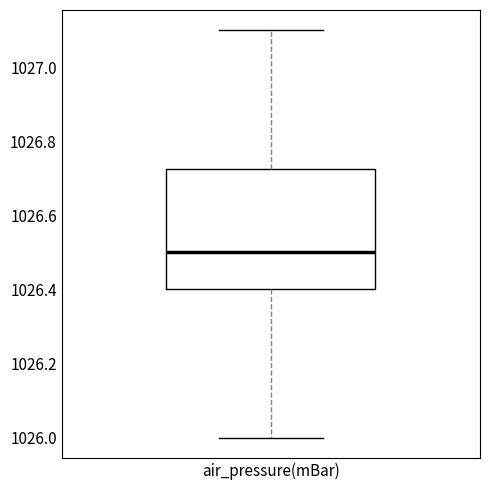

Where does the upper whisker of the box for air_pressure(mBar) end on the y-axis? The values are not printed on the chart, so give them approximately, as read against the axis.

1027.10